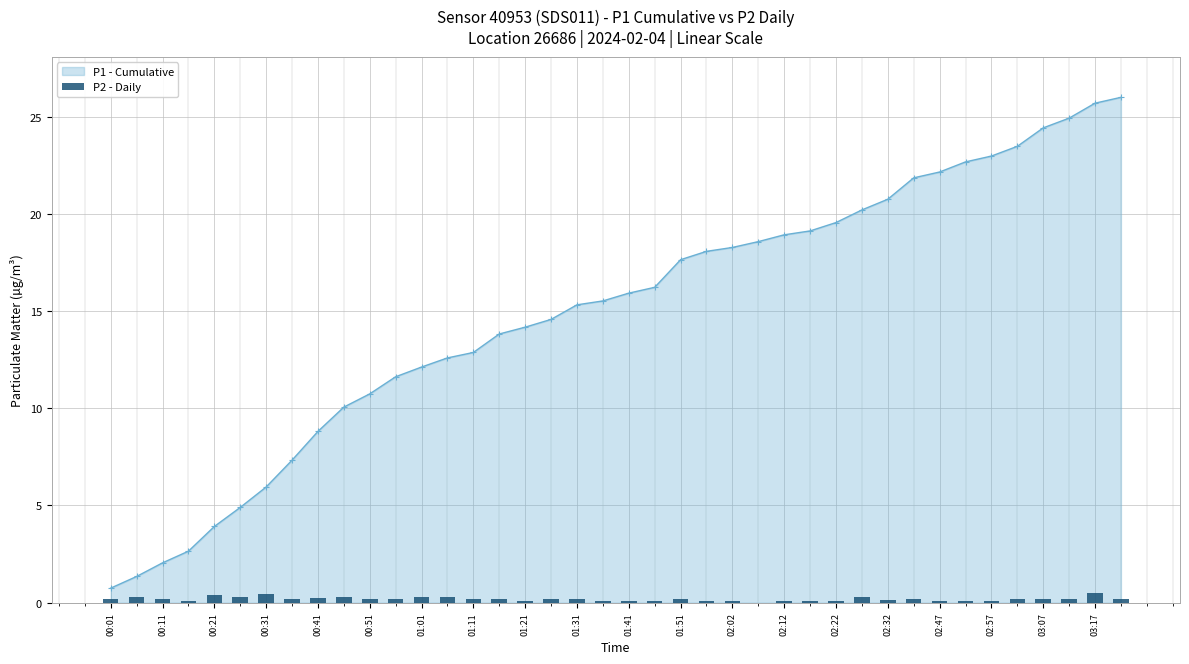

What is the lowest value of the P1 - Cumulative series?

0.8